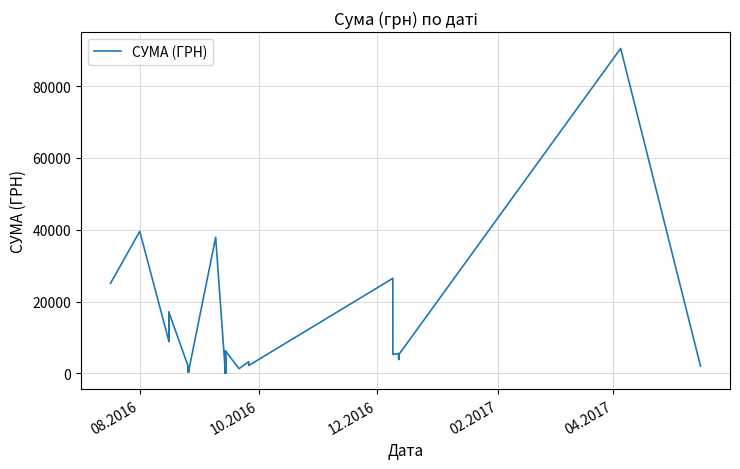

Count the number of values greater than 2174.

20